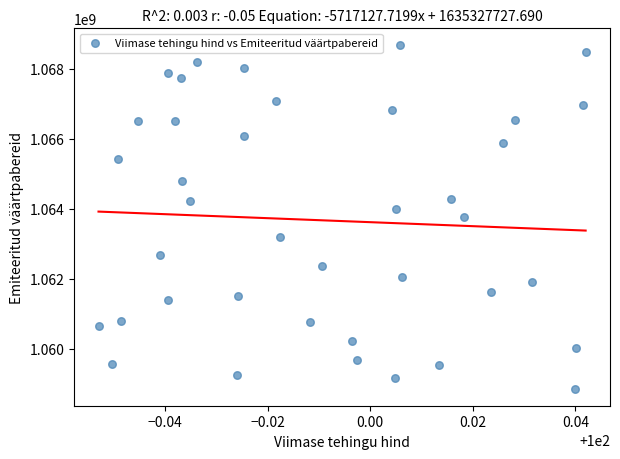

What is the range of Y values (max minus min)?

9813648.2